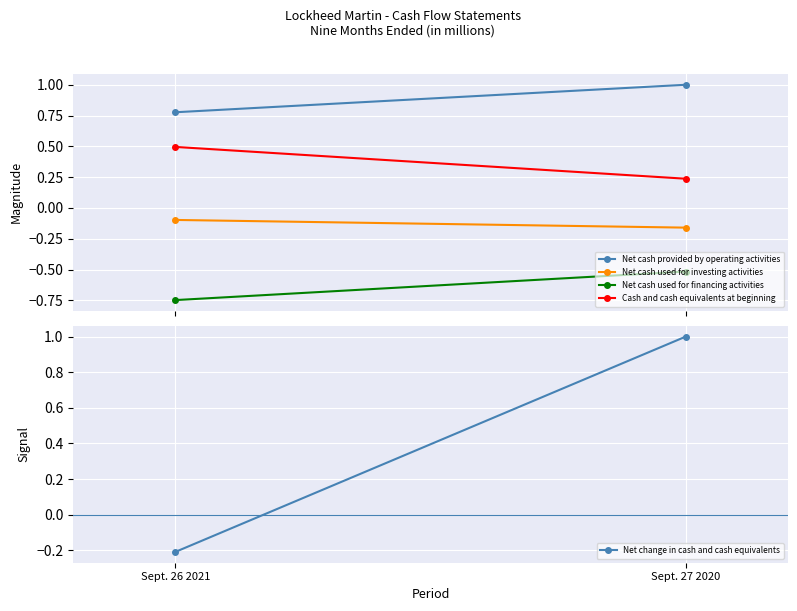

What is the label of the 2nd point from the left?

Sept. 27 2020